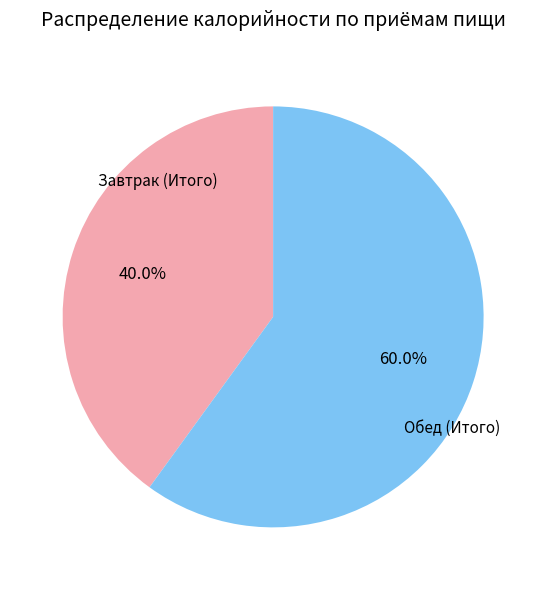

Is there any slice that represents more than half of the pie?

Yes